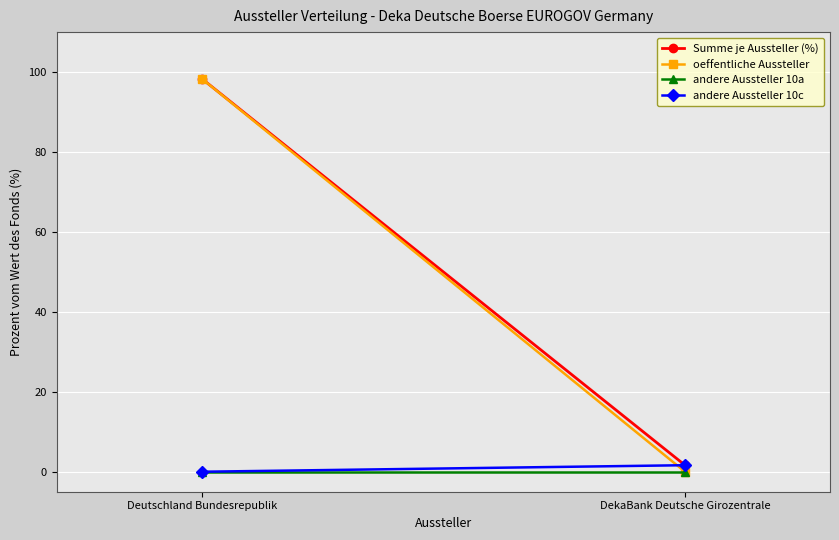

Which series has the largest range (max minus min)?

oeffentliche Aussteller